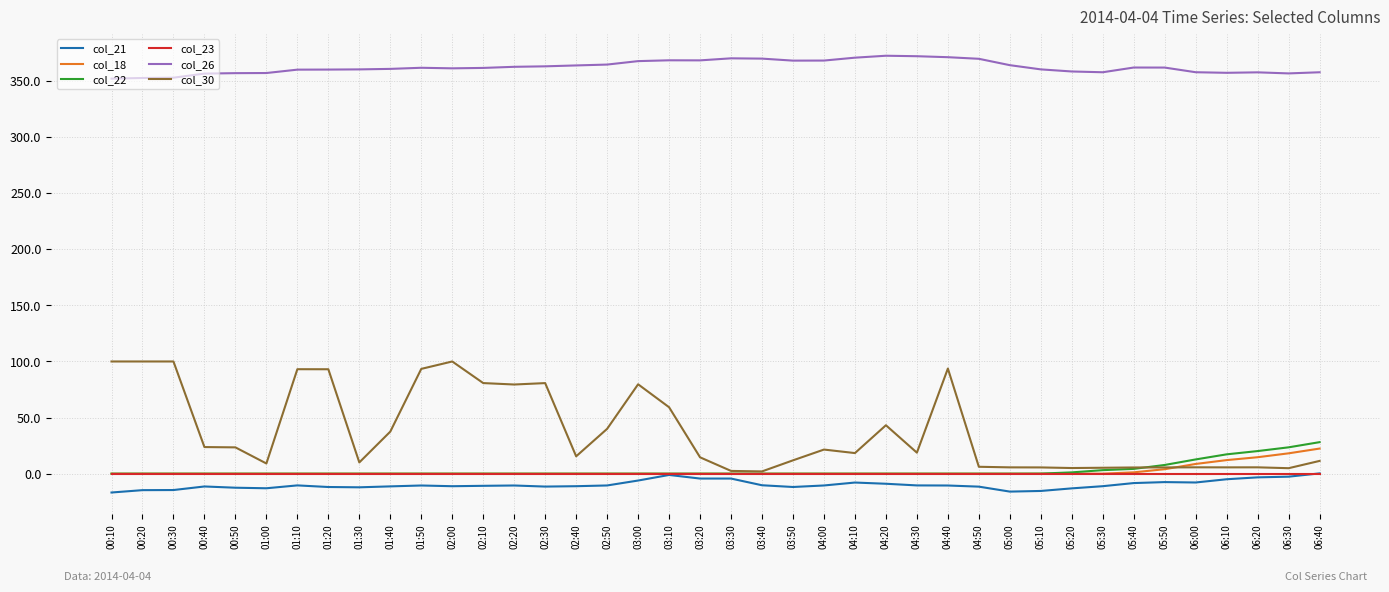

True or false: col_30 and col_26 intersect in this chart.

False